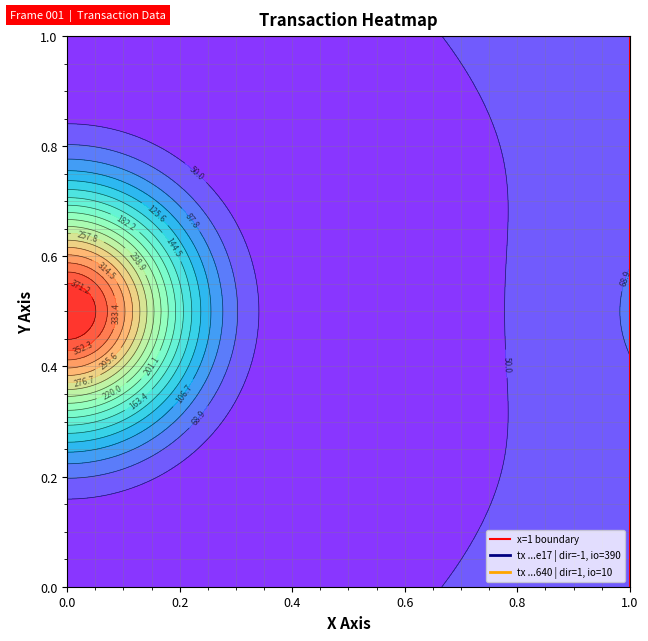

True or false: the data shows 0 at 1.0.

False